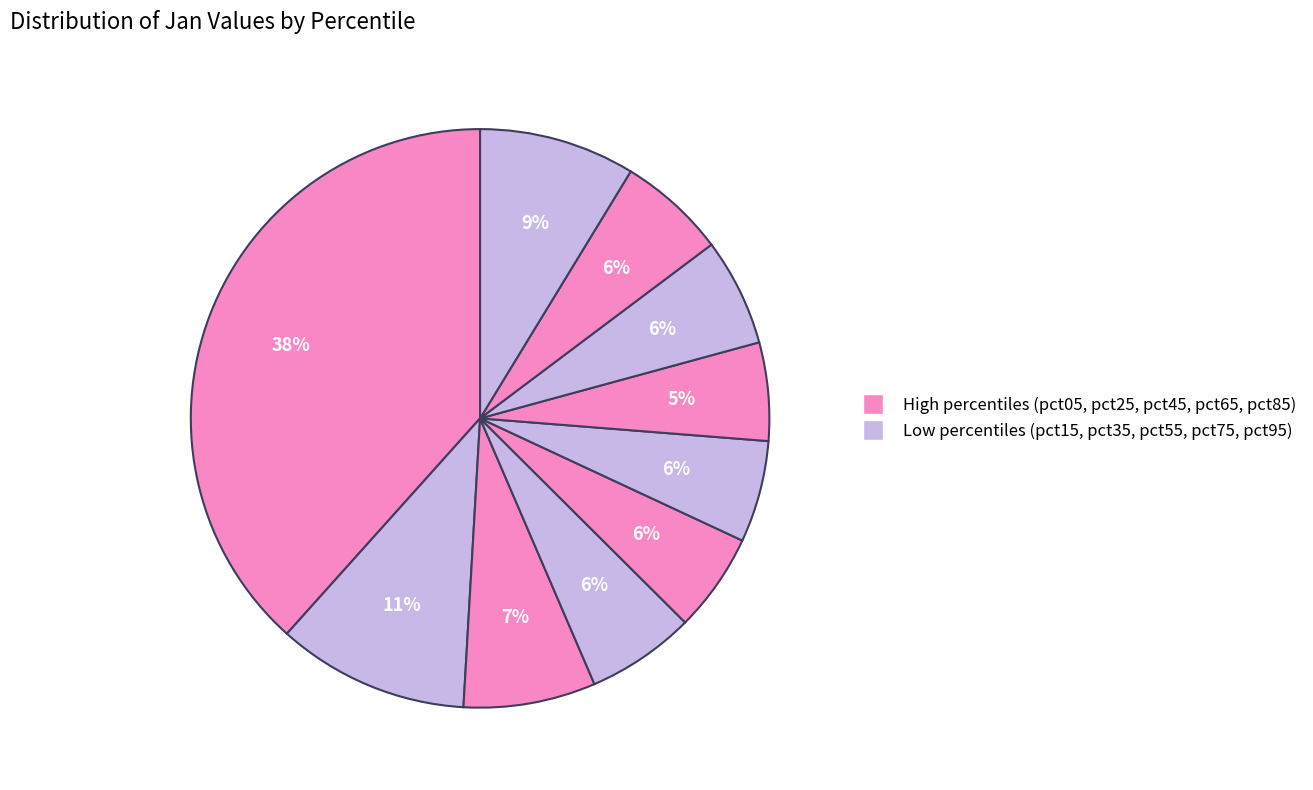

To the nearest percent, what is the difference between the largest and smallest slice percentages?

33%